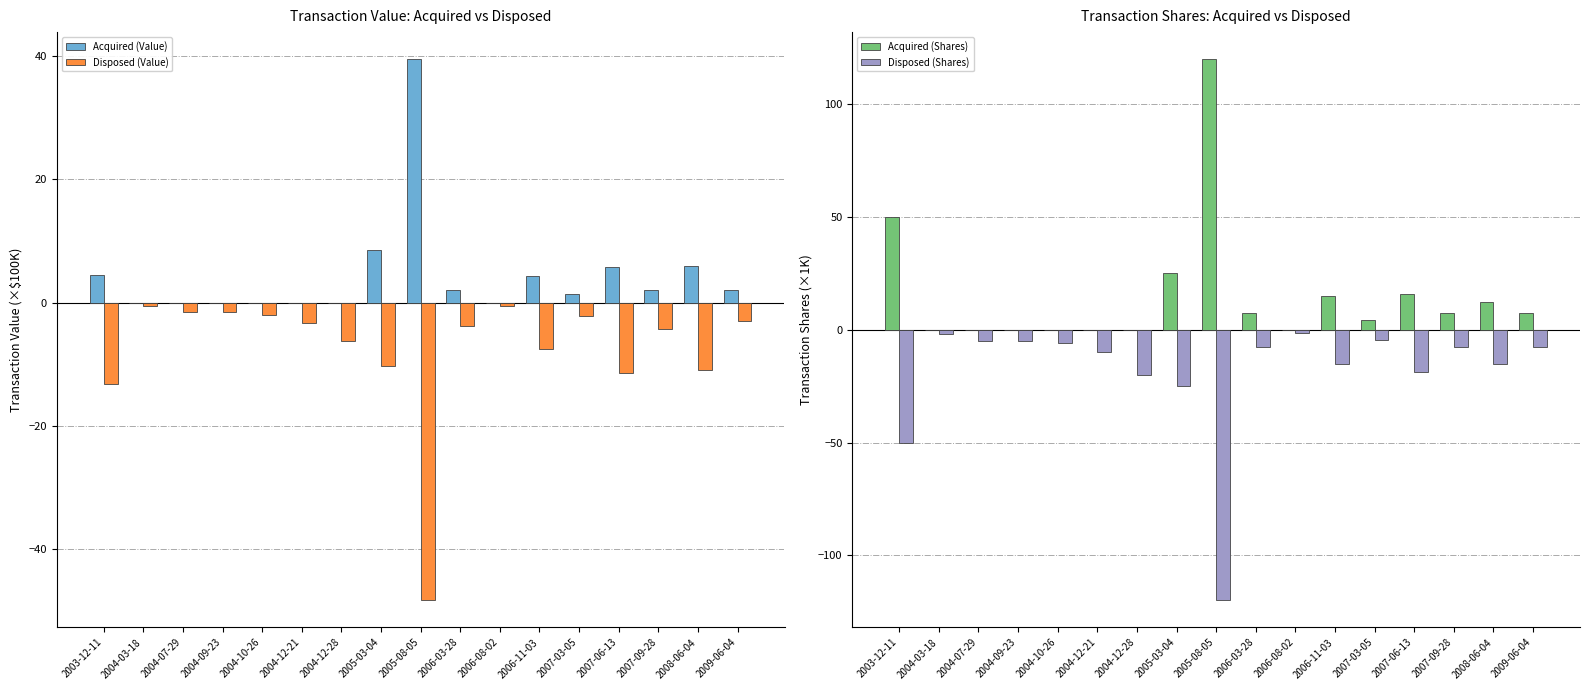

What is the sum of the Acquired (Shares) values at 2005-03-04 and 2005-08-05?

145.0